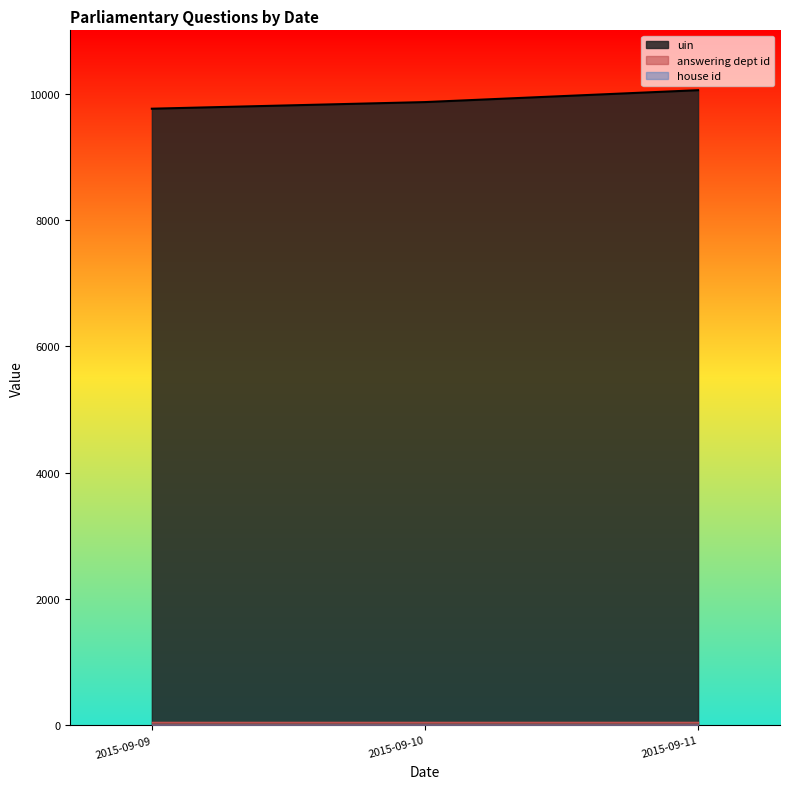

Which series has the largest total across all categories?

uin